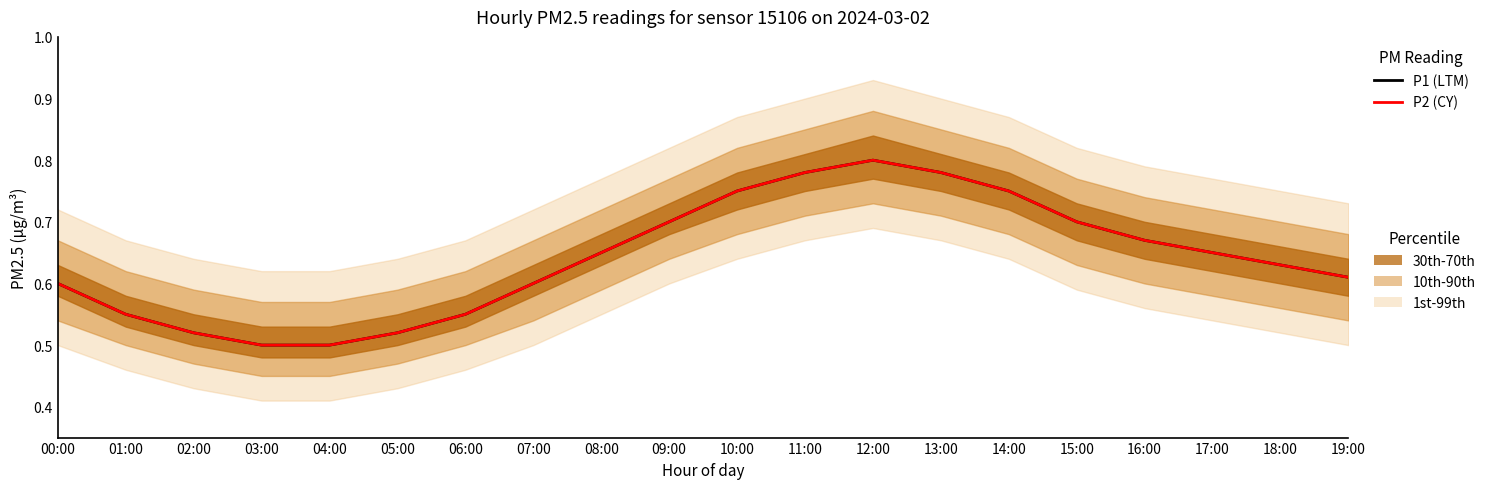

Reading left to right, extract all data points from this chart.

P1 (LTM): 0.6	0.6	0.5	0.5	0.5	0.5	0.6	0.6	0.7	0.7	0.8	0.8	0.8	0.8	0.8	0.7	0.7	0.7	0.6	0.6
P2 (CY): 0.6	0.6	0.5	0.5	0.5	0.5	0.6	0.6	0.7	0.7	0.8	0.8	0.8	0.8	0.8	0.7	0.7	0.7	0.6	0.6